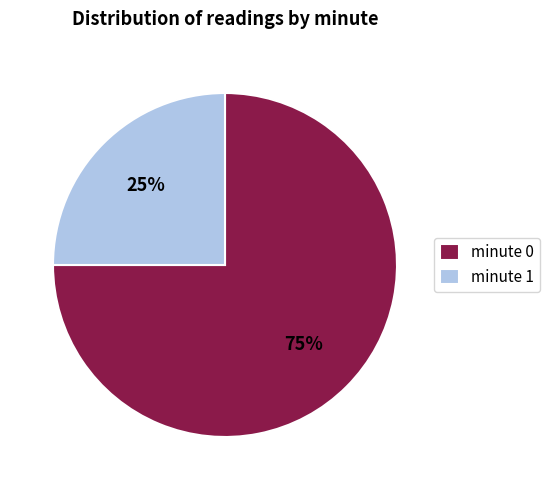

How many segments does this pie chart have?

2